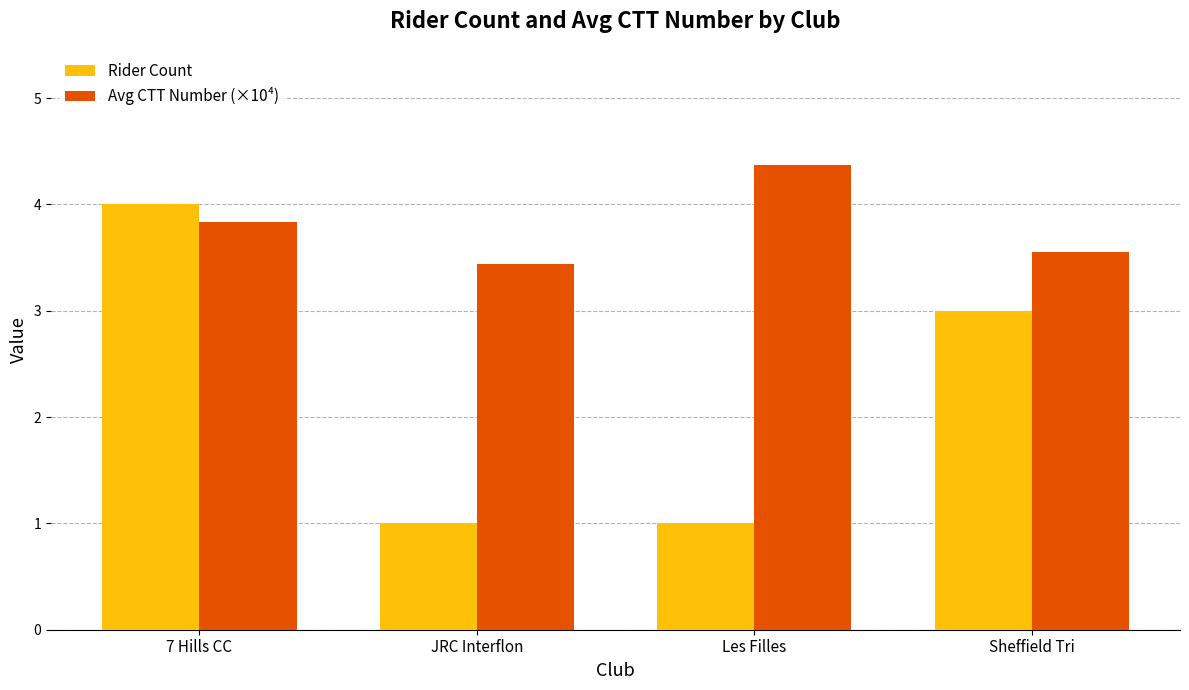

At which category does the chart reach its peak across all series?

Les Filles